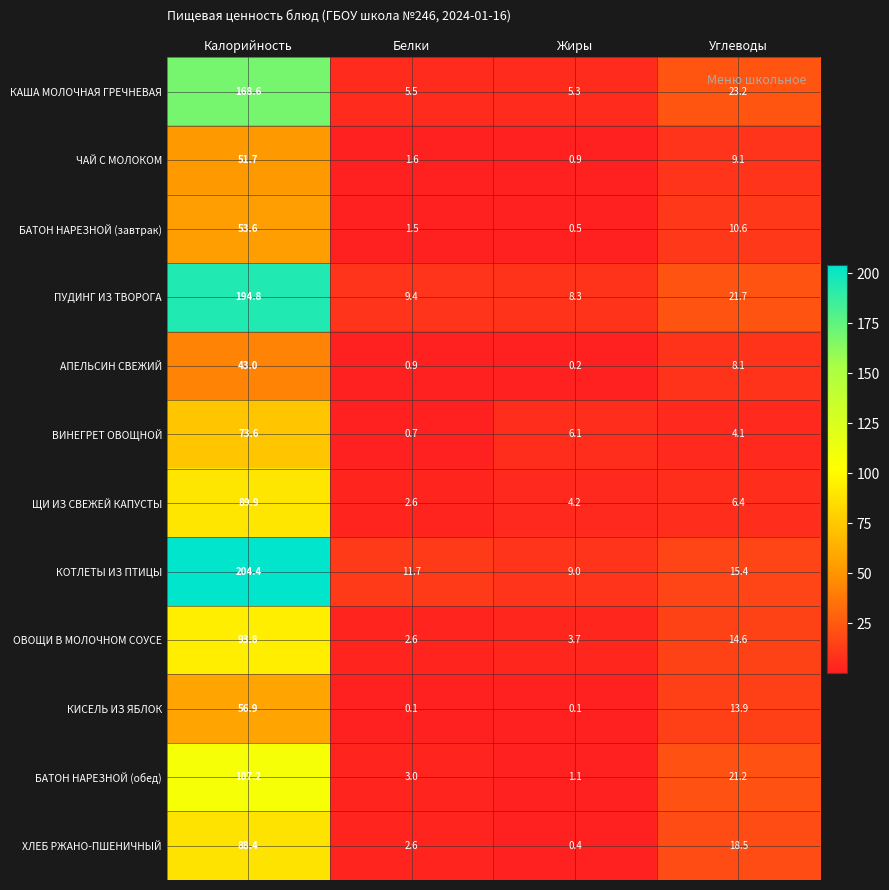

Read the ХЛЕБ РЖАНО-ПШЕНИЧНЫЙ value at Калорийность.

88.4